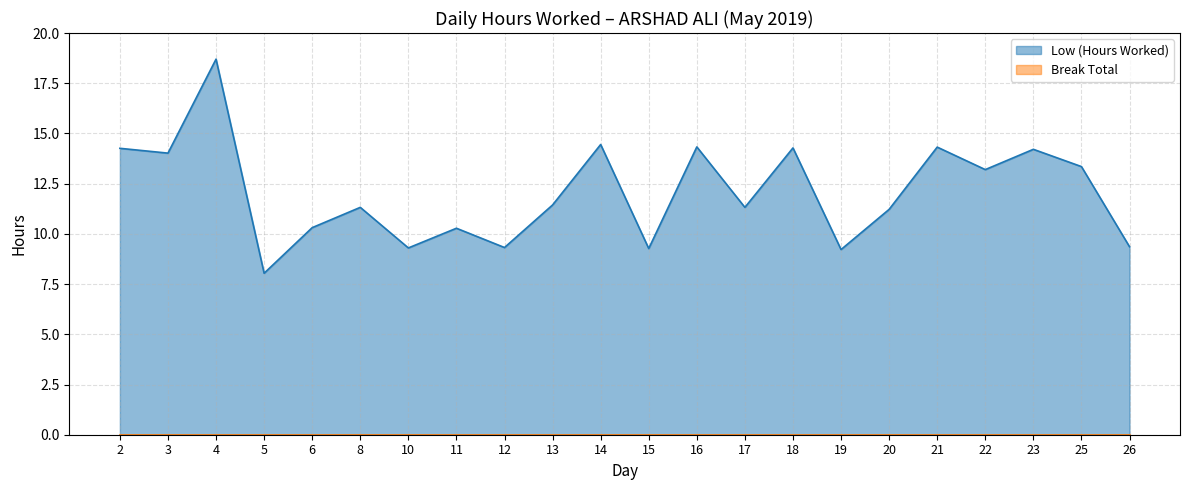

What is the change in value from 10 to 11?

+1.0